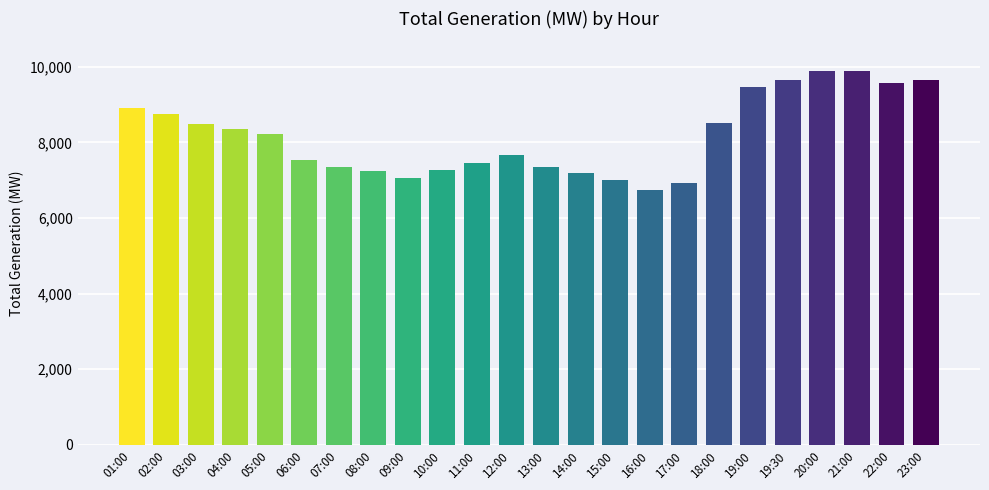

How many values are below 8208?

12